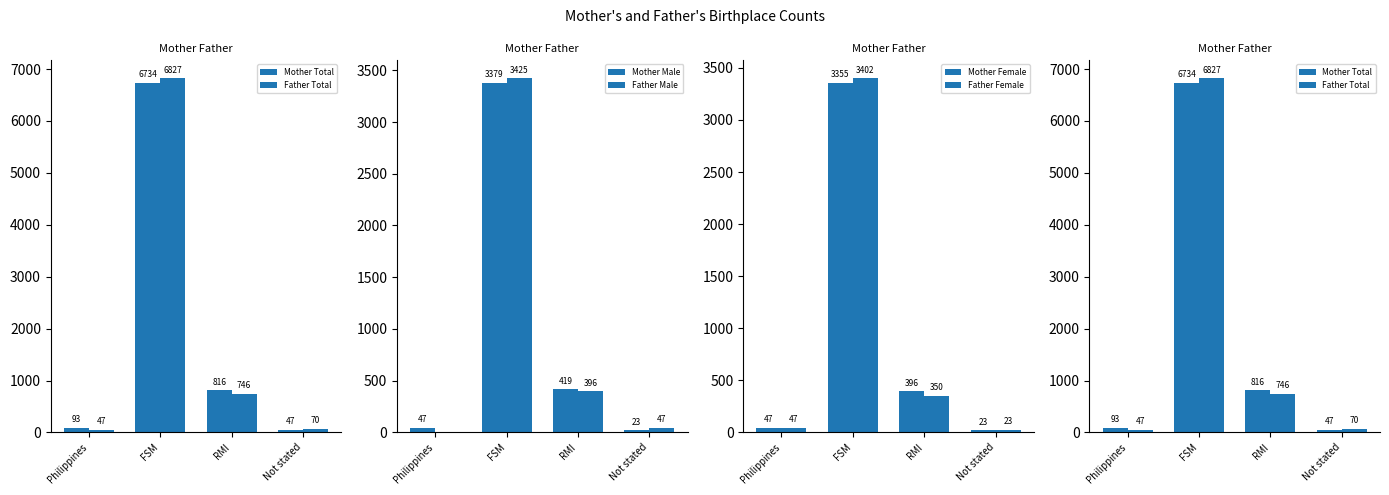

What is the difference between the Father Female values at RMI and Not stated?

327